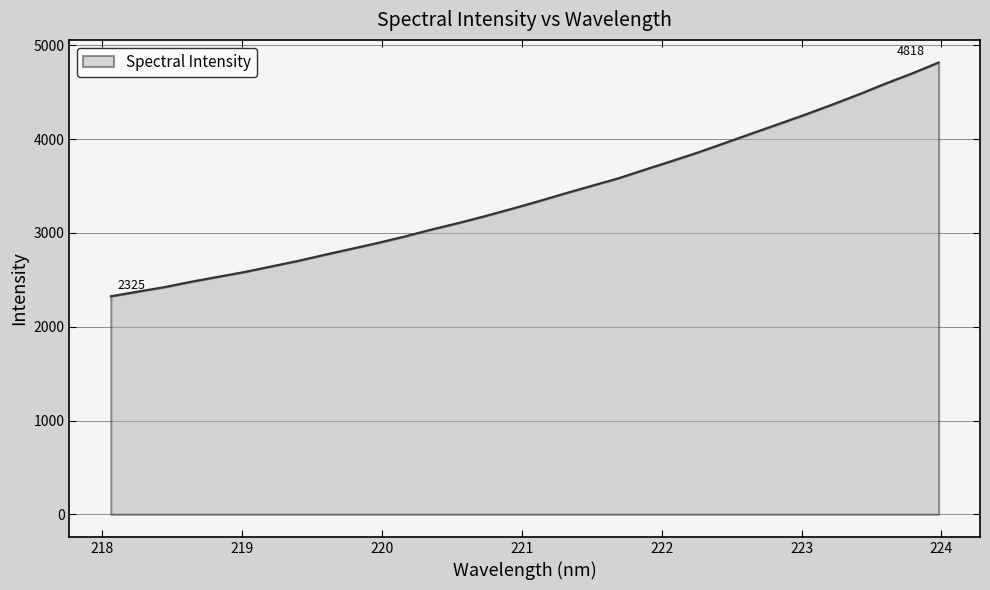

What is the greatest value displayed?

4818.2